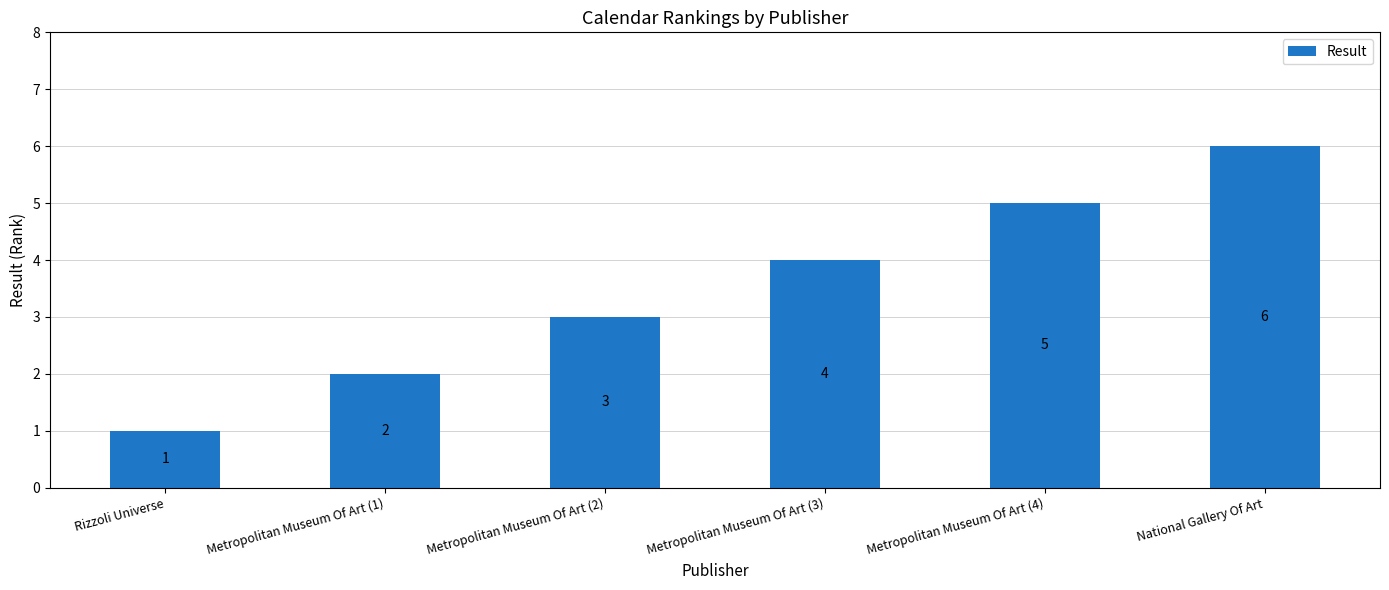

Count the number of categories in the chart.

6